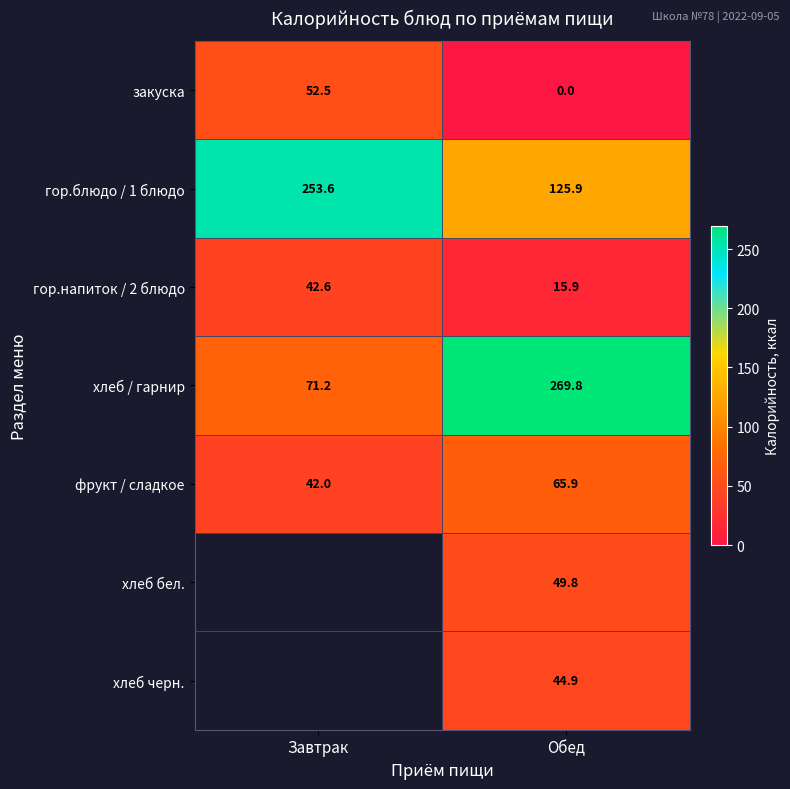

What is the difference between the maximum and minimum values in the гор.блюдо / 1 блюдо series?

127.7